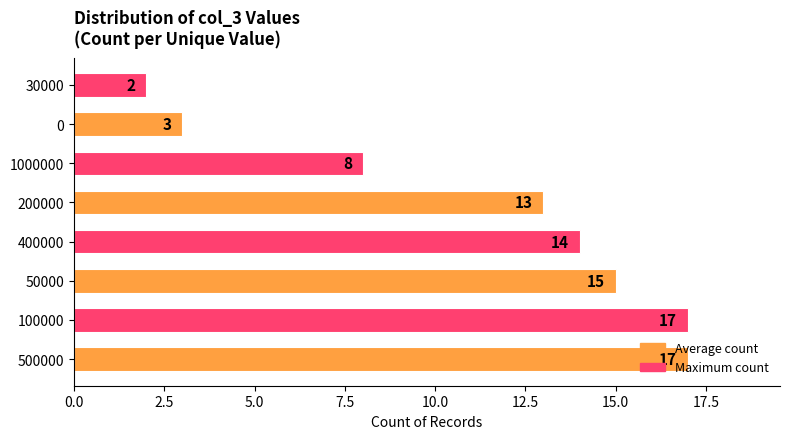

What is the sum of all values?

89